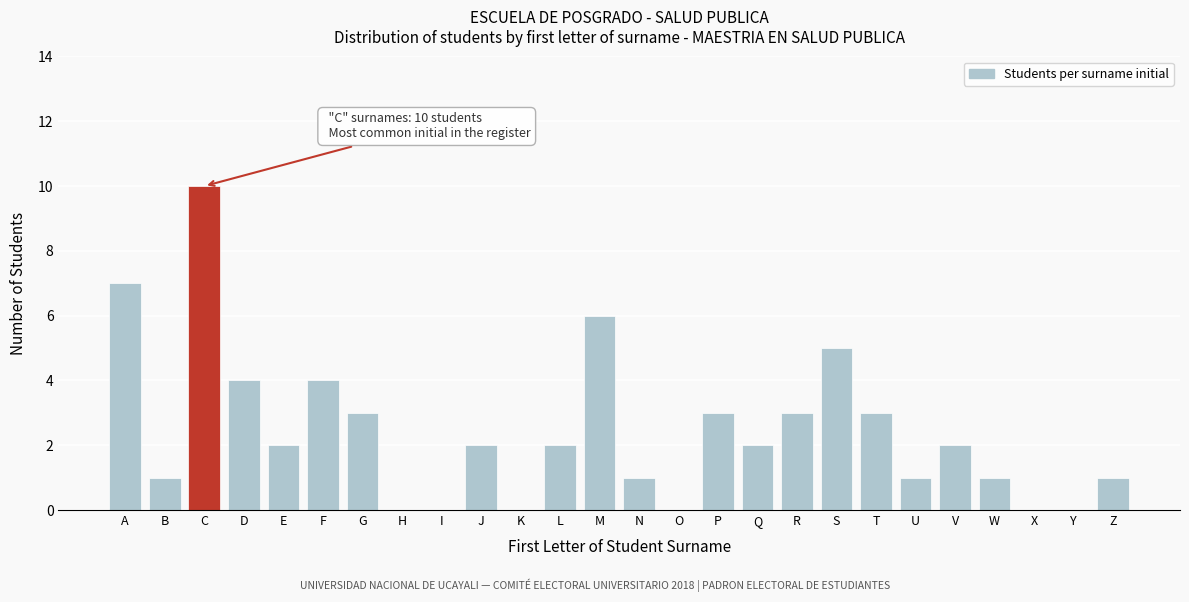

Reading left to right, what are all the values shown in this chart?

A=7	B=1	C=10	D=4	E=2	F=4	G=3	H=0	I=0	J=2	K=0	L=2	M=6	N=1	O=0	P=3	Q=2	R=3	S=5	T=3	U=1	V=2	W=1	X=0	Y=0	Z=1